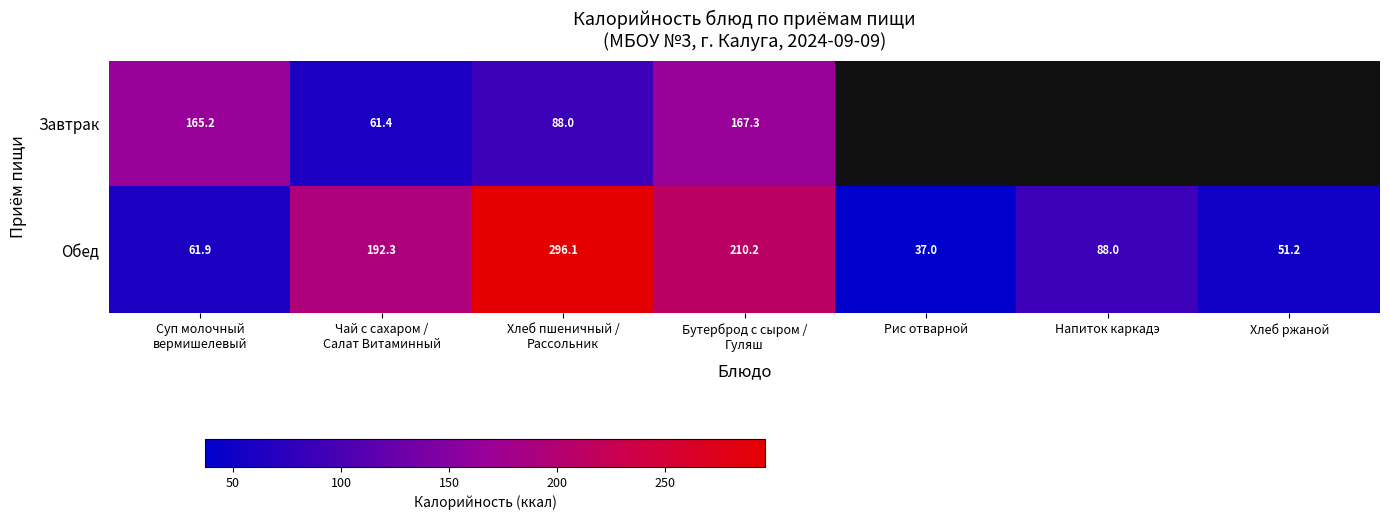

Which category has the lowest value in the Обед series?

Рис отварной